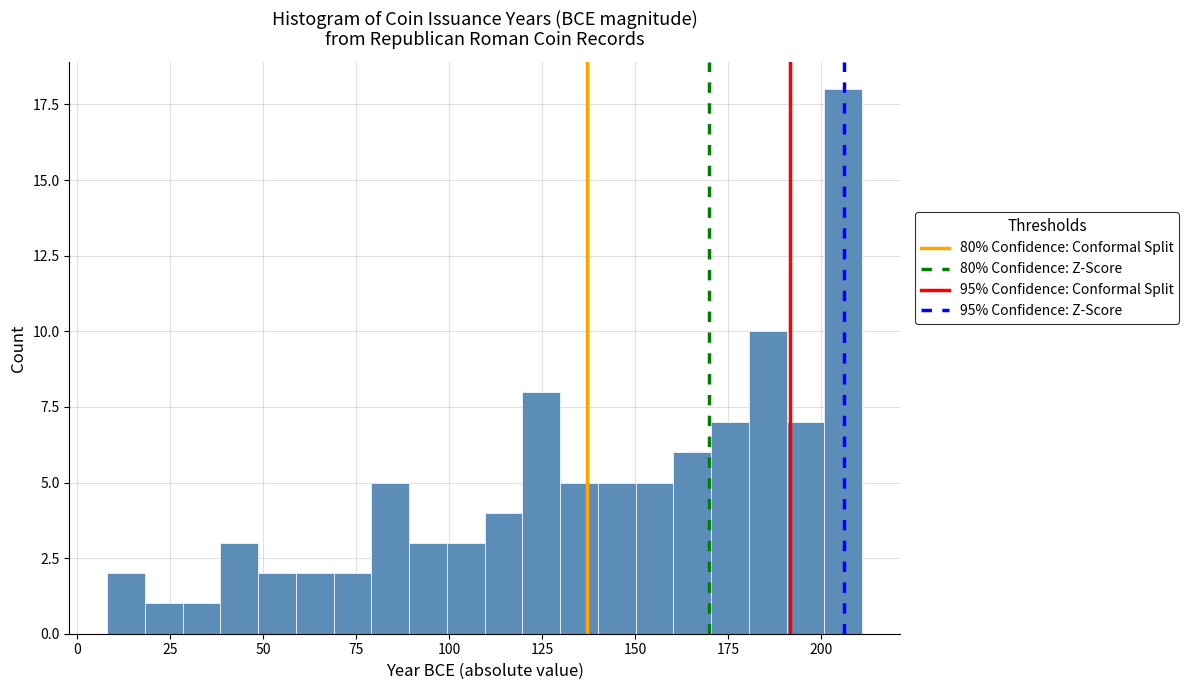

Around what value on the x-axis is the tallest bar? Give the approximate position of its centre, as read against the axis.

205